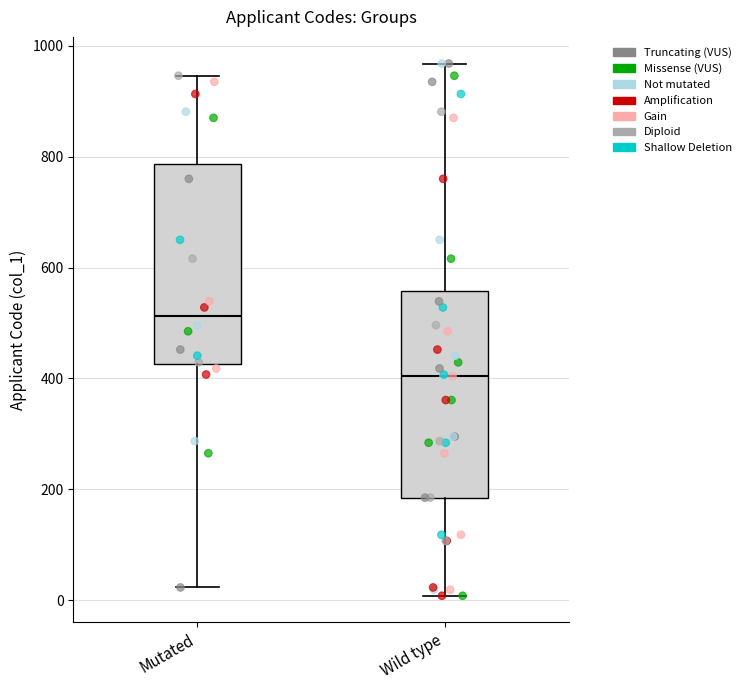

Reading left to right, transcribe this box plot: for each box, give where its median line is, the range the box spans, and where its two whiskers end, as read against the y-axis. The values are not printed on the chart, so give them approximately, as read against the axis.

Mutated: median 520, box 420 to 780, whiskers 20 to 940
Wild type: median 400, box 180 to 560, whiskers 0 to 960